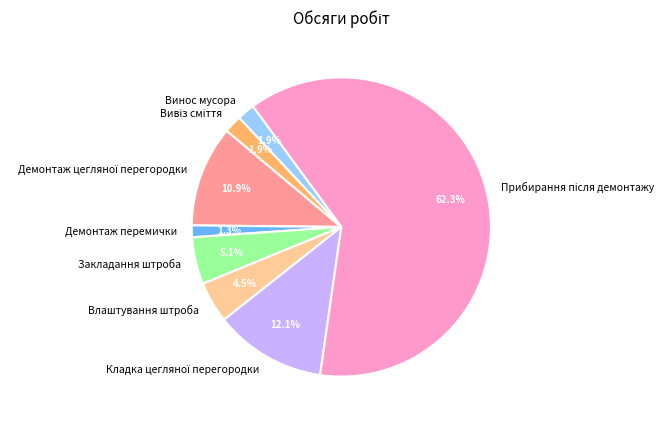

Count the number of slices in the pie.

8